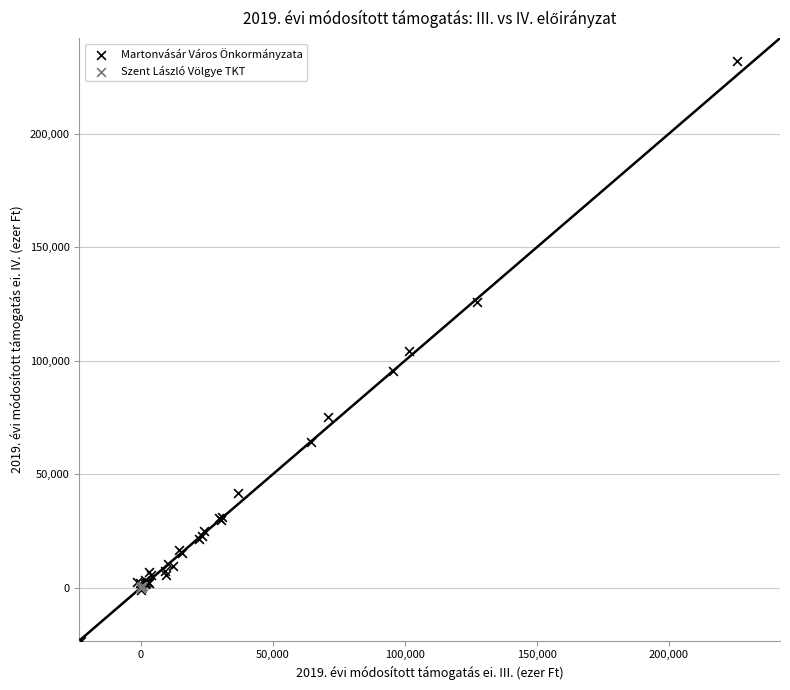

Which series contains the lowest Y value?

Martonvásár Város Önkormányzata